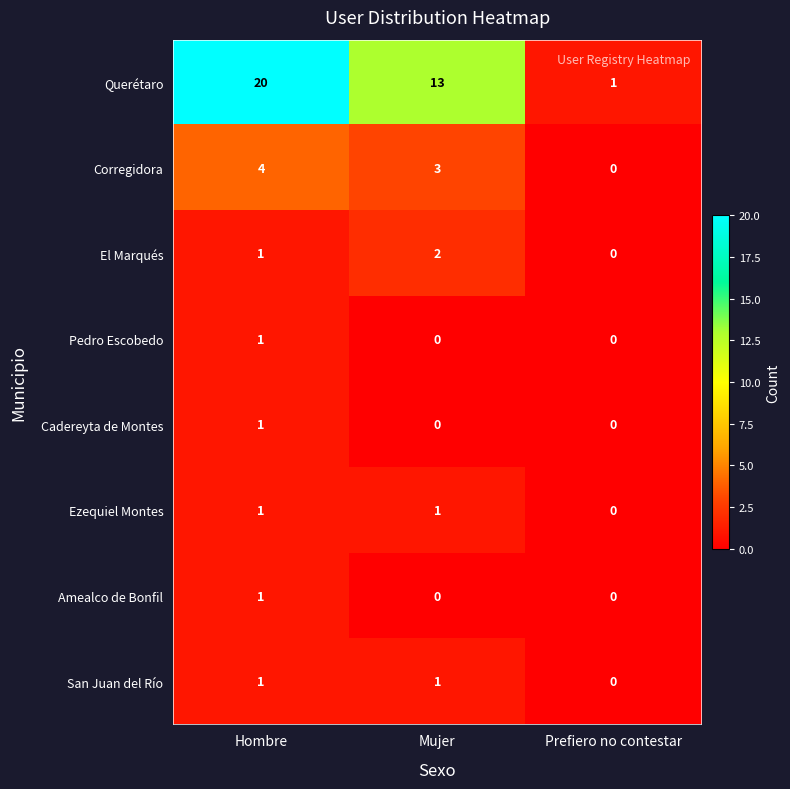

What is the average value of the Querétaro series?

11